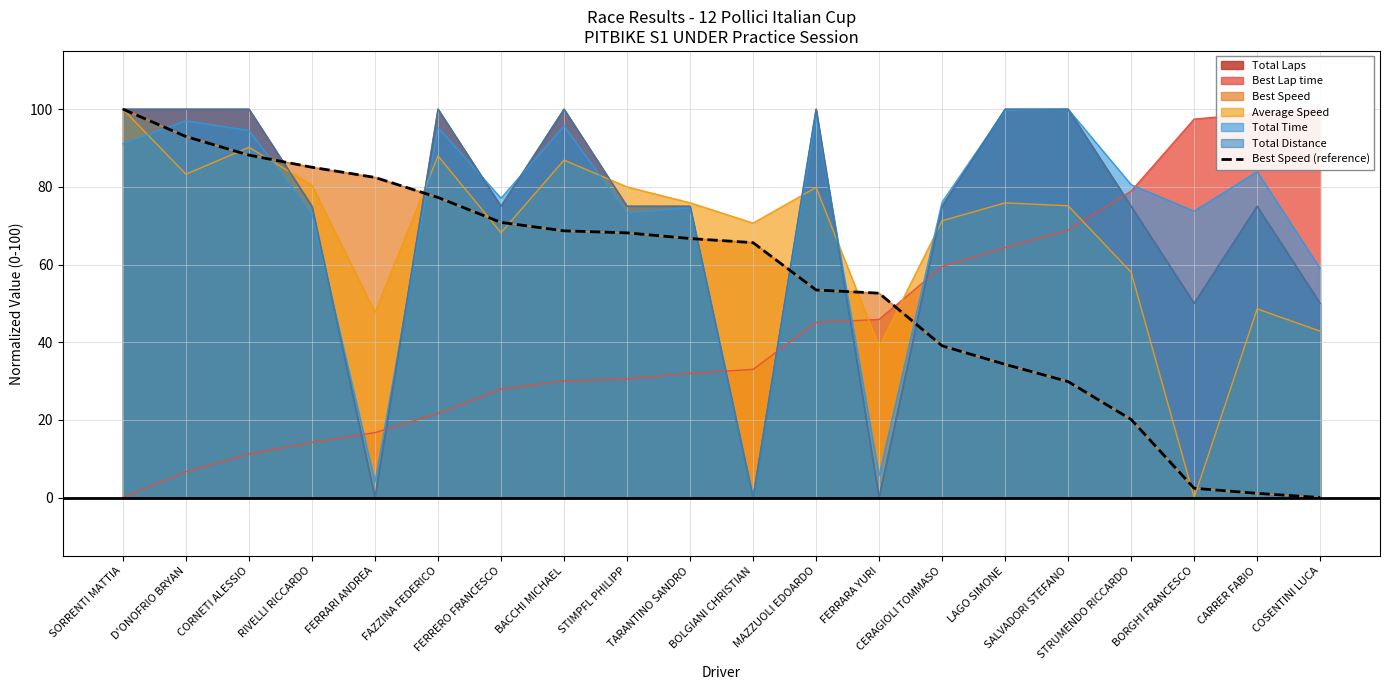

Where does the data first go above 66?

SORRENTI MATTIA